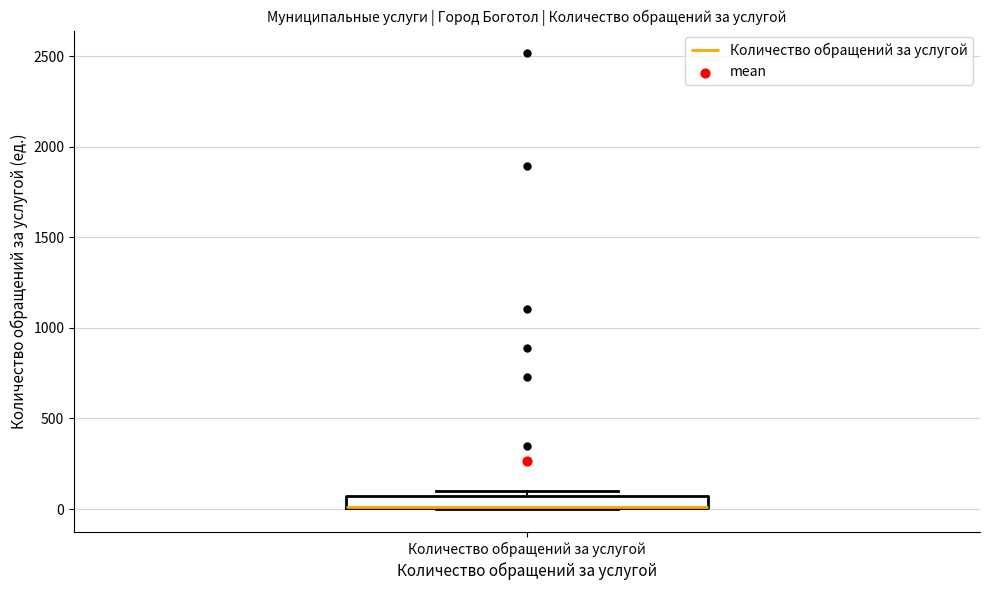

Where is the upper edge of the box for Количество обращений за услугой on the y-axis? The values are not printed on the chart, so give them approximately, as read against the axis.

50